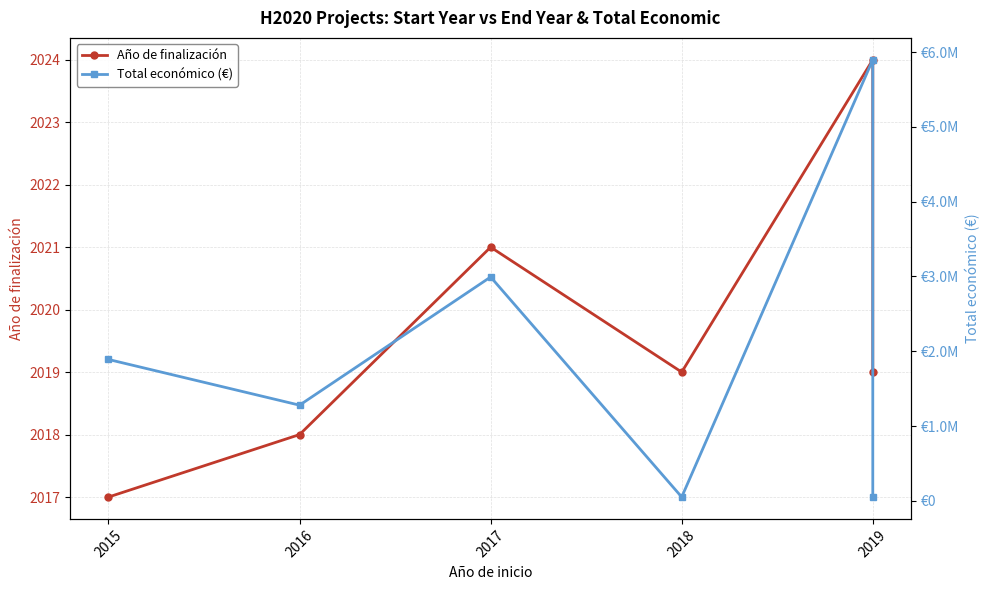

List the series in order of their peak value, highest first.

Total económico (€), Año de finalización